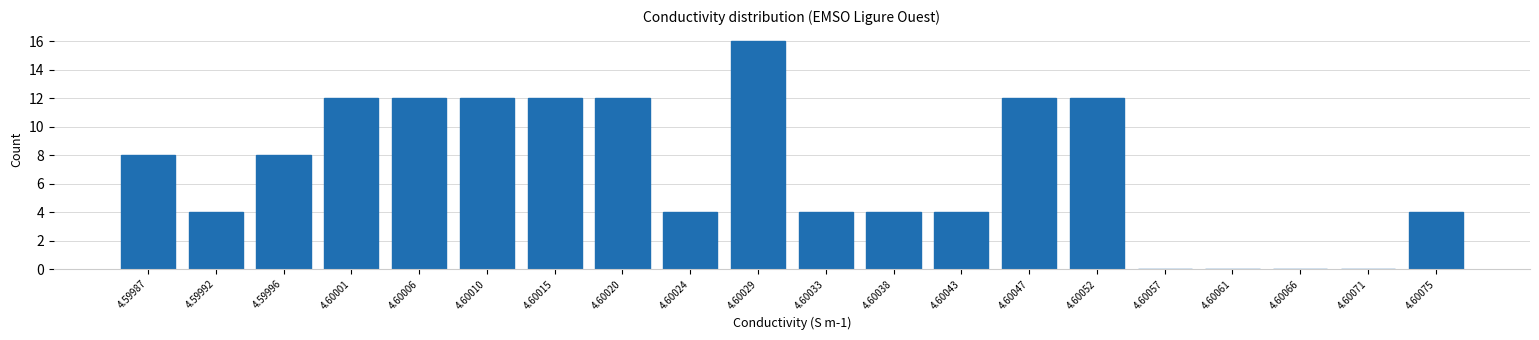

Reading left to right, extract all data points from this chart.

4.59987=8	4.59992=4	4.59996=8	4.60001=12	4.60006=12	4.60010=12	4.60015=12	4.60020=12	4.60024=4	4.60029=16	4.60033=4	4.60038=4	4.60043=4	4.60047=12	4.60052=12	4.60057=0	4.60061=0	4.60066=0	4.60071=0	4.60075=4